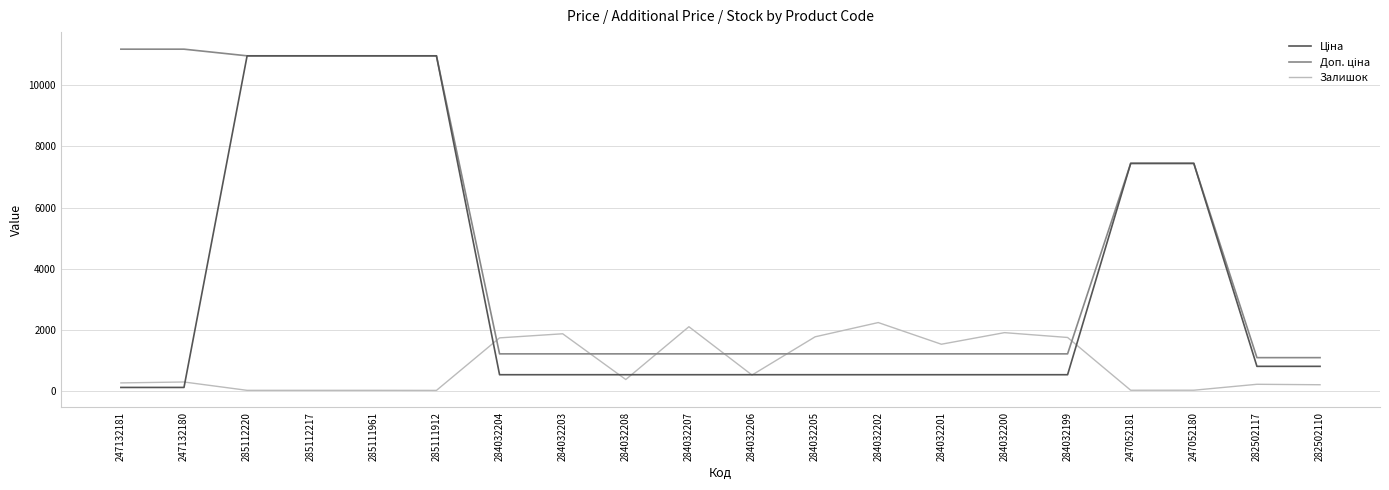

What is the difference between the highest and lowest values at 247132181?

11070.2